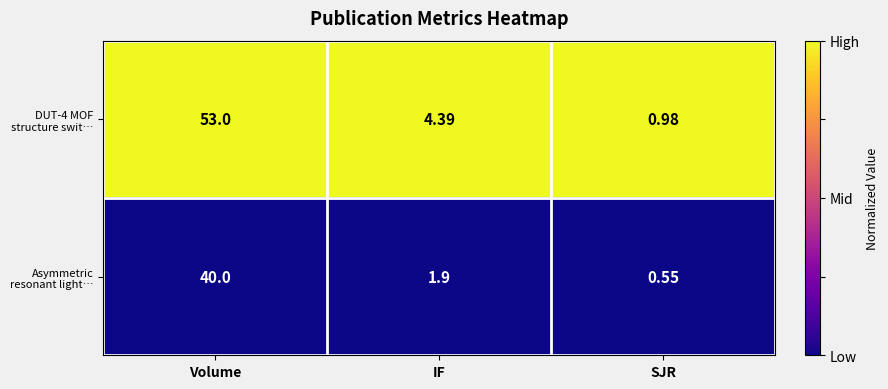

At which label does DUT-4 MOF structure swit… first exceed 4?

Volume